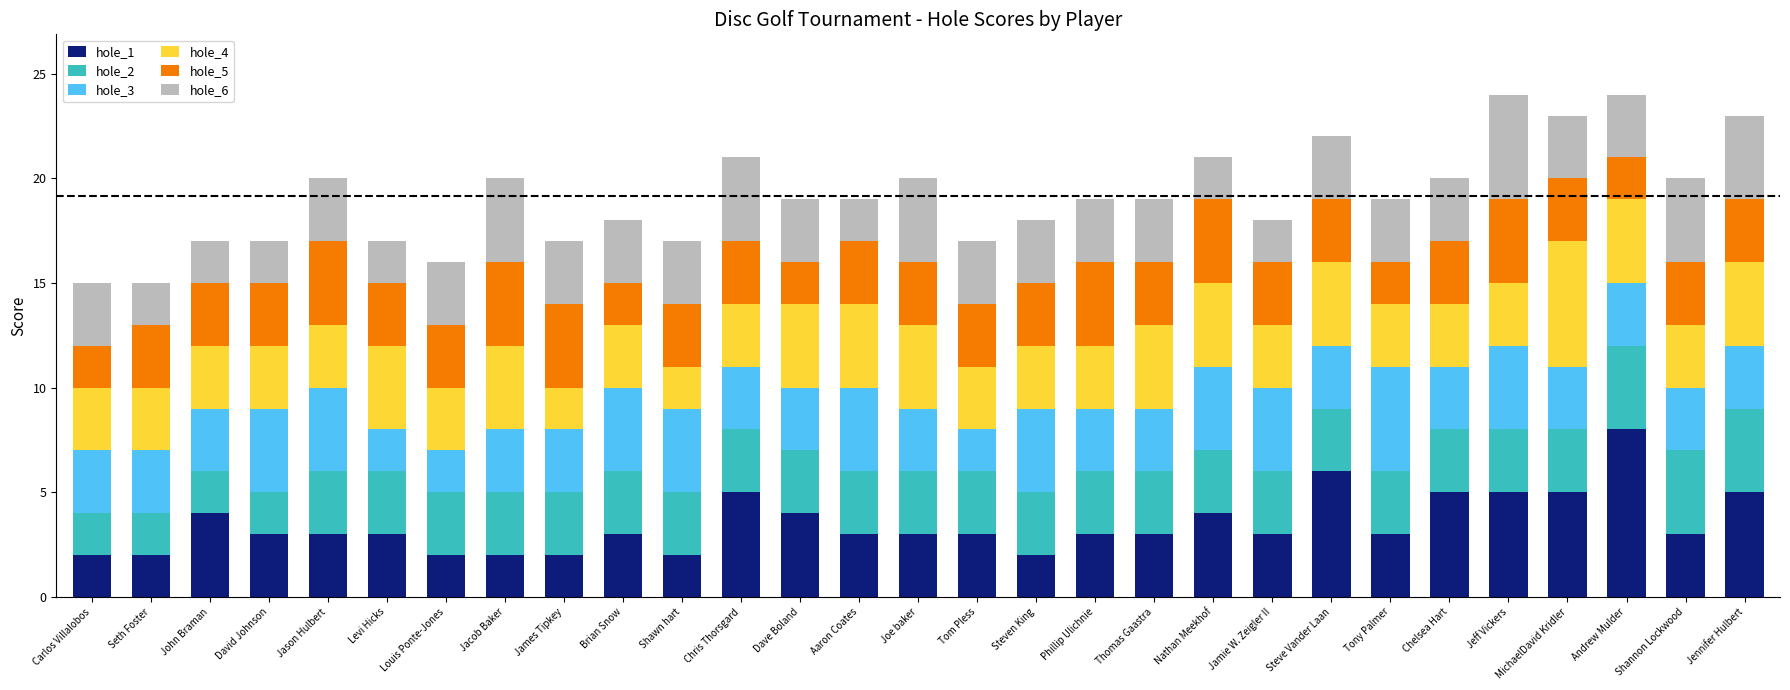

Which category has the highest value in the hole_1 series?

Andrew Mulder